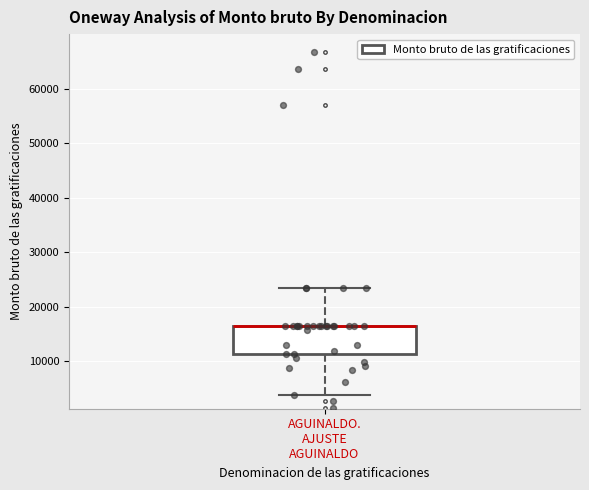

Read this box plot against the y-axis: the position of the median line, the range covered by the box, and the ends of both whiskers. The values are not printed on the chart, so give them approximately, as read against the axis.

median 16000 (drawn on the box's upper edge), box 11000 to 16000, whiskers 4000 to 23000